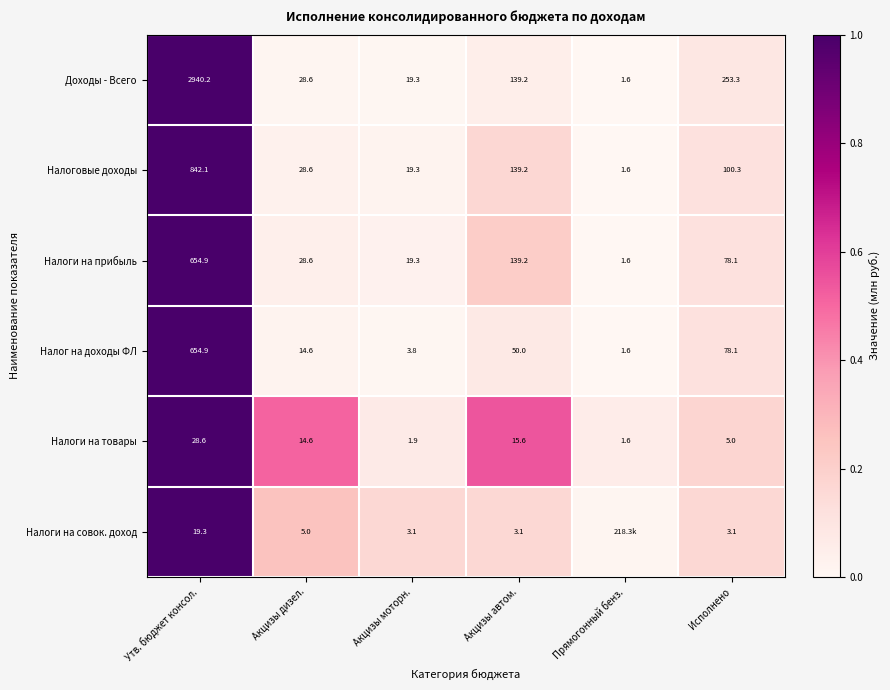

Is the value of Налог на доходы ФЛ at Исполнено greater than the value of Налоговые доходы at Акцизы моторн.?

Yes